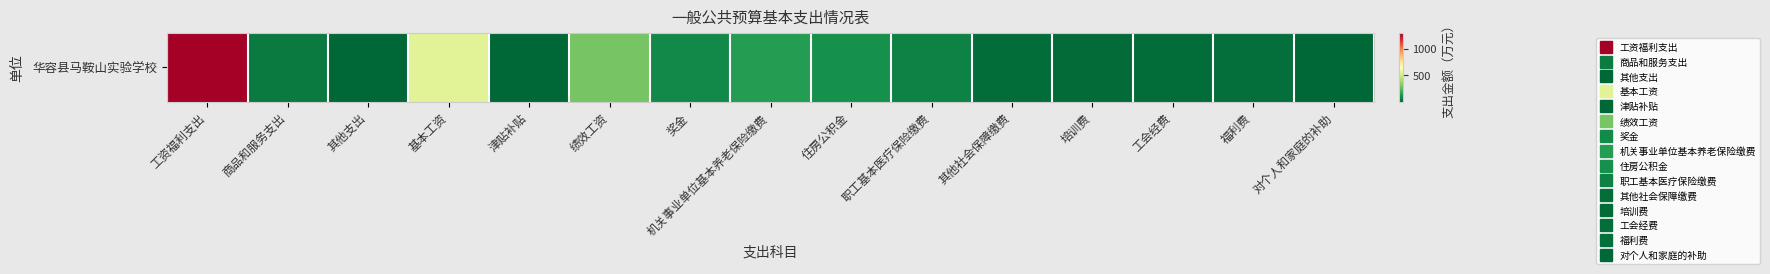

The value at 其他社会保障缴费 is 5.5. True or false?

False